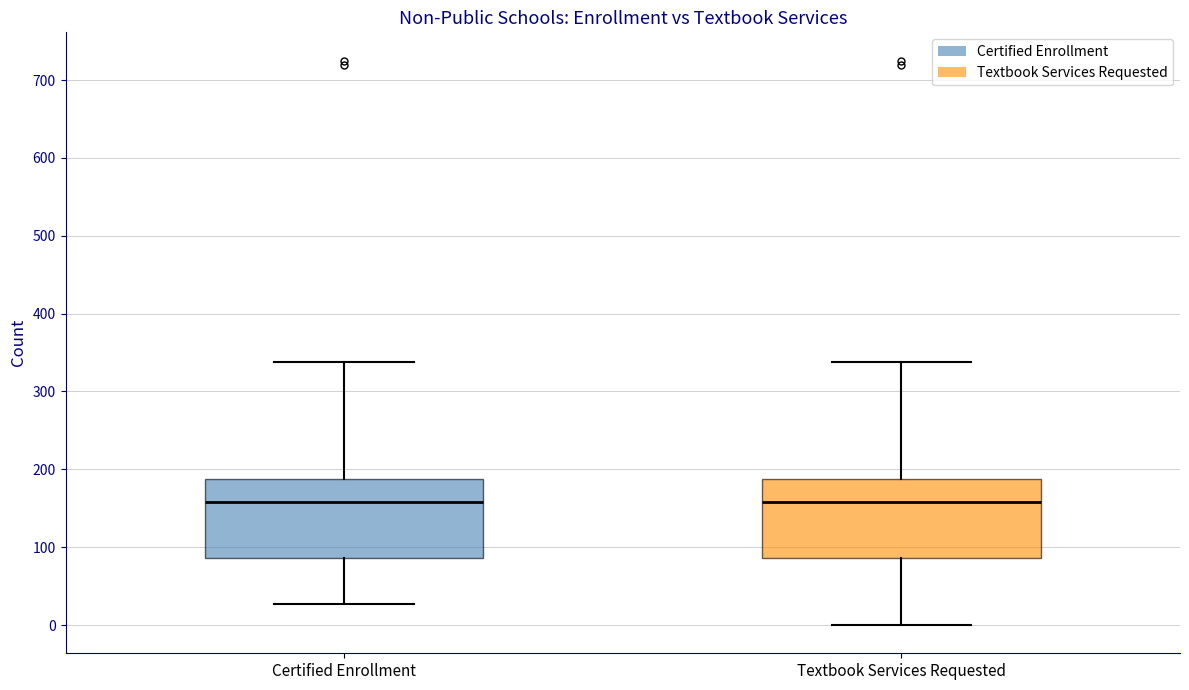

Reading left to right, read every box against the y-axis: the position of its median line, the range the box covers, and the ends of its whiskers. The values are not printed on the chart, so give them approximately, as read against the axis.

Certified Enrollment: median 160, box 90 to 190, whiskers 30 to 340
Textbook Services Requested: median 160, box 90 to 190, whiskers 0 to 340